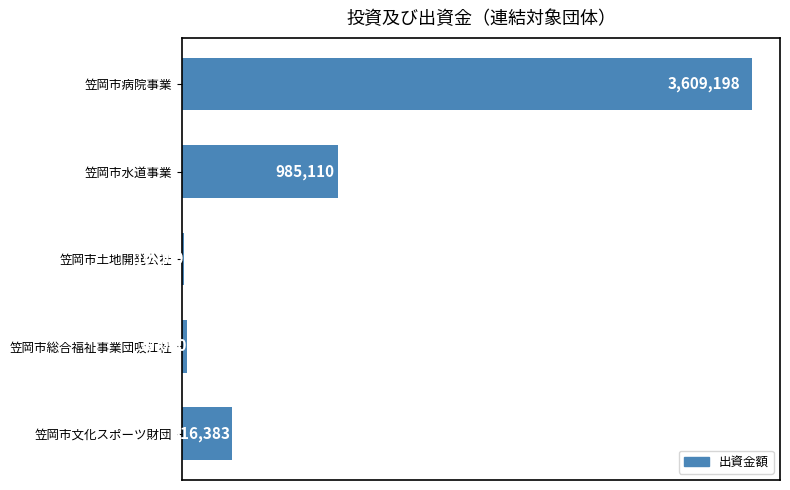

What is the greatest value displayed?

3609198